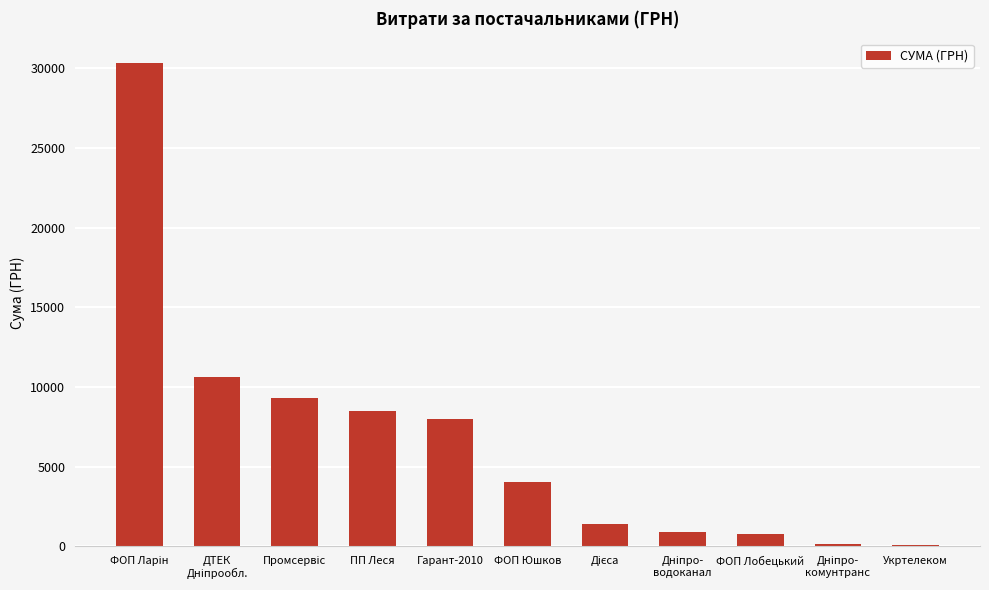

What is the value of the 4th bar from the left?

8523.4